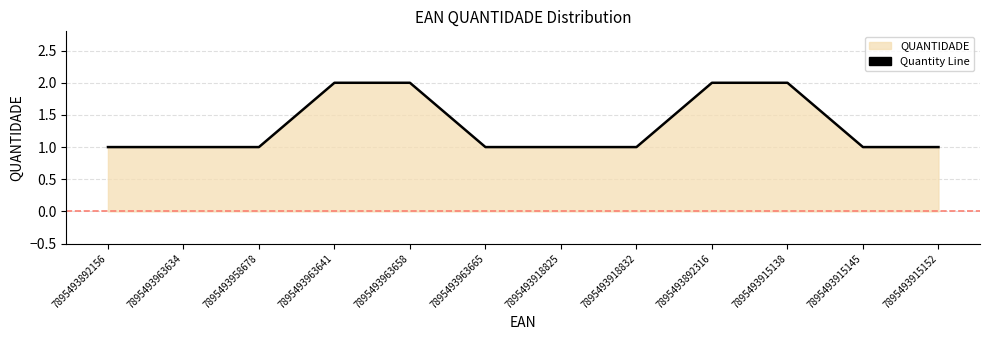

Which category has the lowest value across all series?

7895493892156